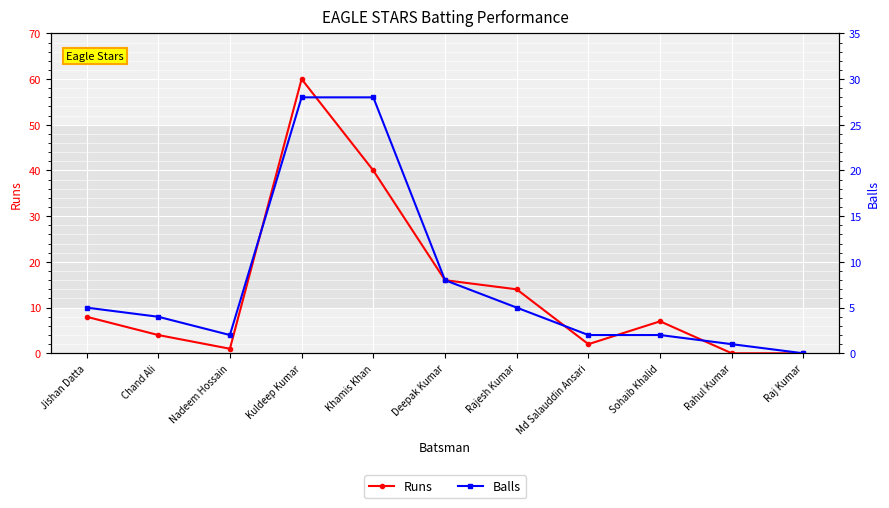

List the series in order of their overall mean, highest first.

Runs, Balls